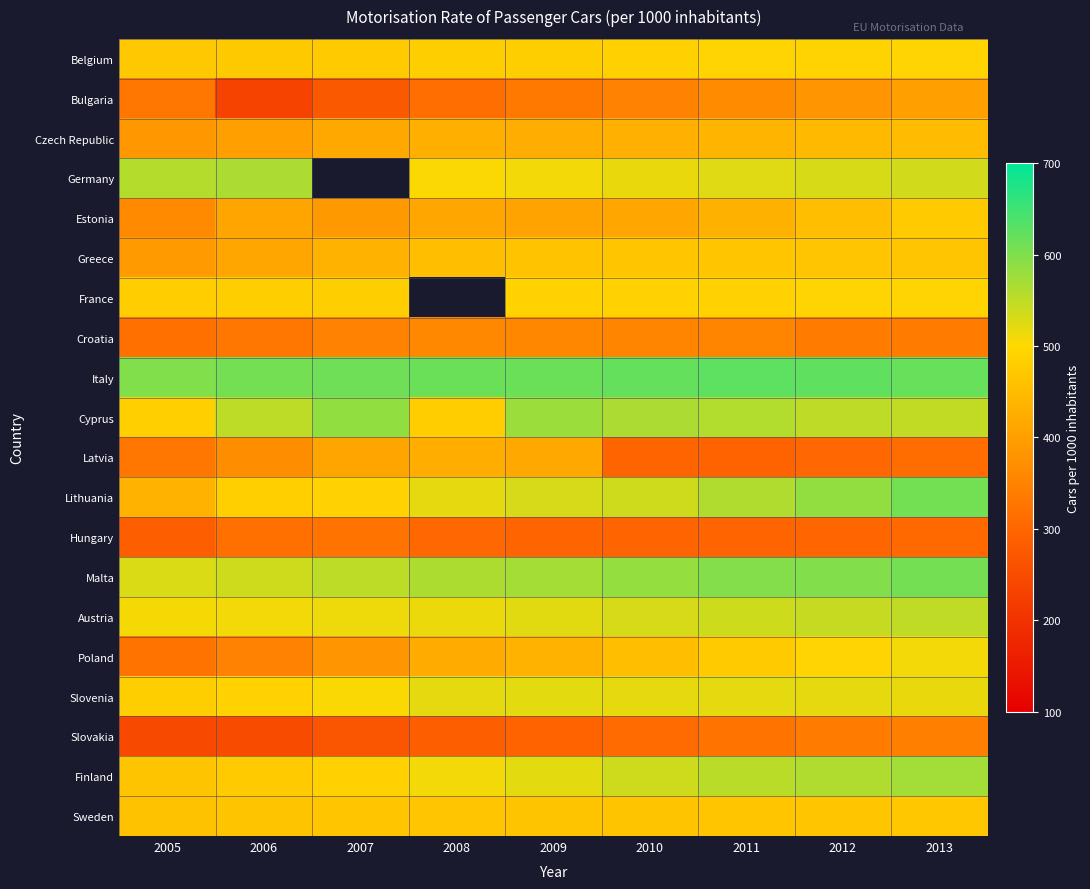

The Estonia series shows 721.8 at 2012. True or false?

False